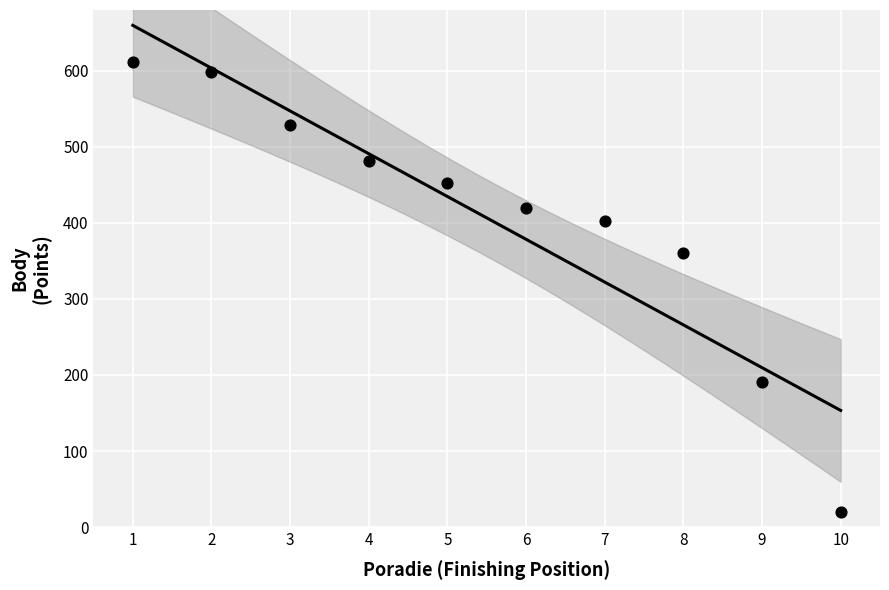

What Y value in the scatter plot is closest to 315?

360